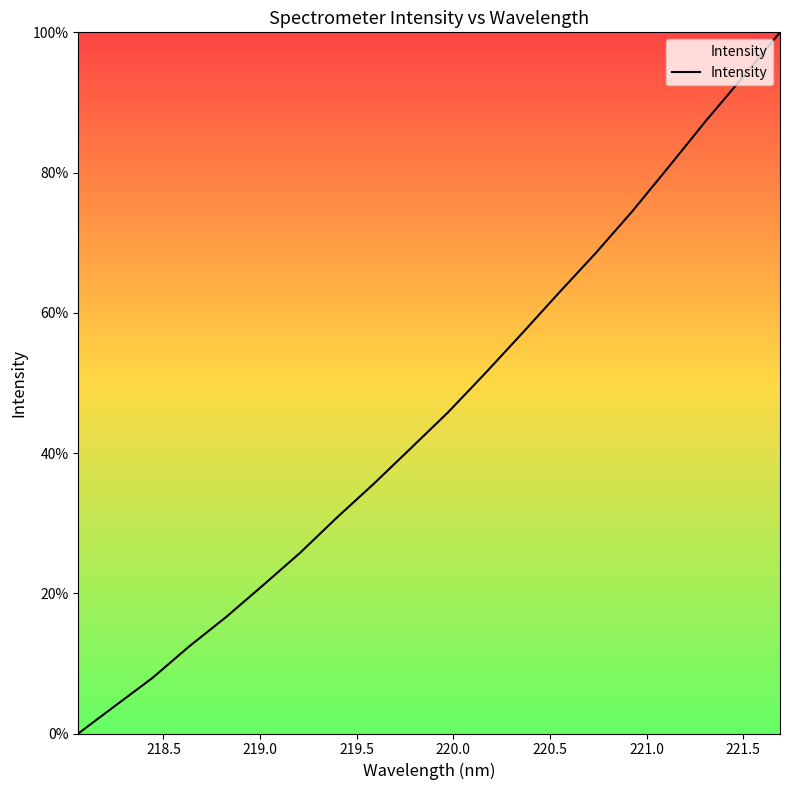

True or false: the data has more than 2 interior local peaks.

False